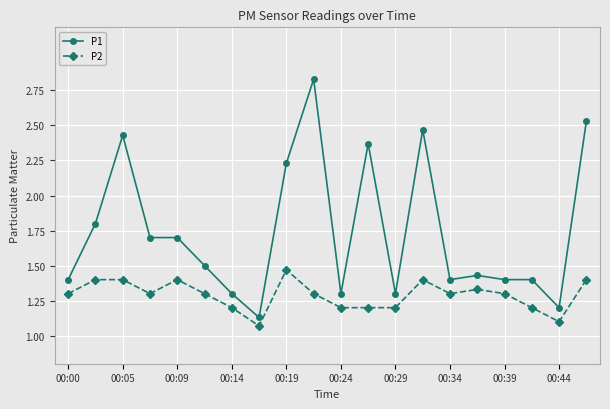

At how many categories does at least one series exceed 1?

20